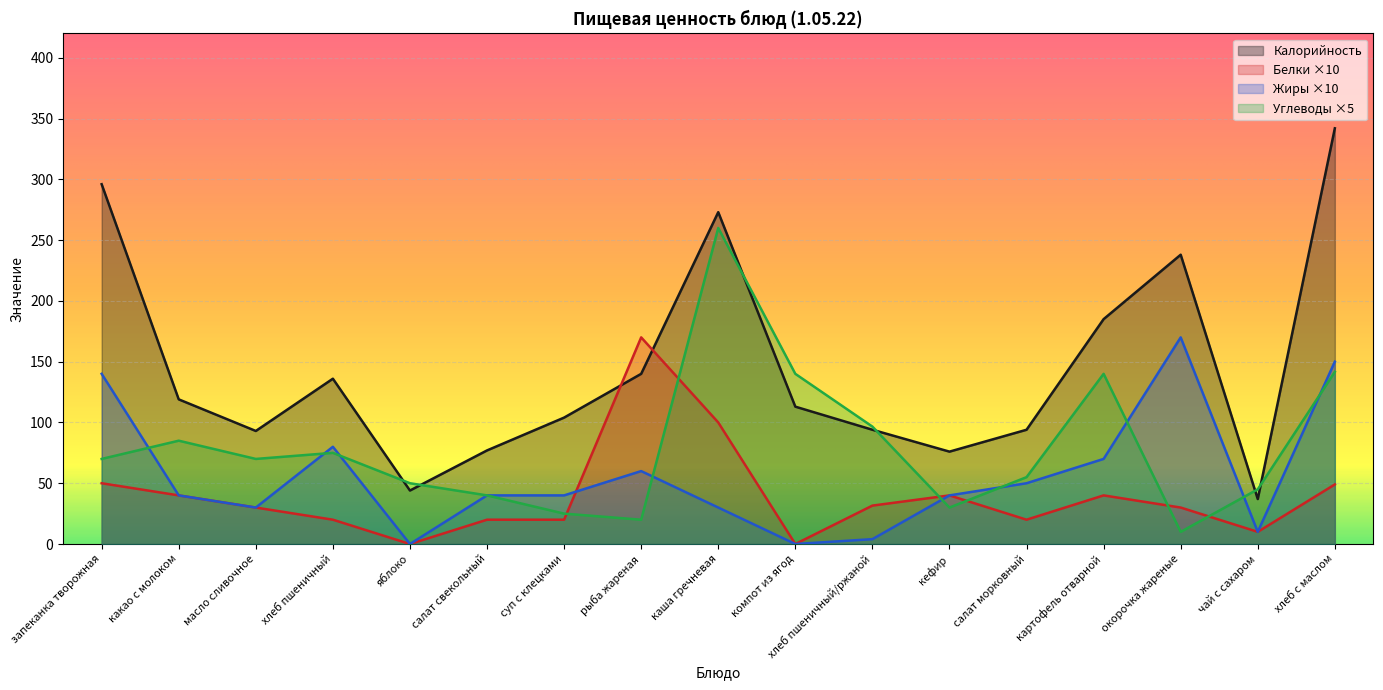

Reading right to left, extract all data points from this chart.

Калорийность: хлеб с маслом=342.0	чай с сахаром=37.0	окорочка жареные=238.0	картофель отварной=185.0	салат морковный=94.0	кефир=76.0	хлеб пшеничный/ржаной=94.0	компот из ягод=113.0	каша гречневая=273.0	рыба жареная=140.0	суп с клецками=104.0	салат свекольный=77.0	яблоко=44.0	хлеб пшеничный=136.0	масло сливочное=93.0	какао с молоком=119.0	запеканка творожная=296.0
Белки: хлеб с маслом=49.0	чай с сахаром=10.0	окорочка жареные=30.0	картофель отварной=40.0	салат морковный=20.0	кефир=40.0	хлеб пшеничный/ржаной=31.6	компот из ягод=0.0	каша гречневая=100.0	рыба жареная=170.0	суп с клецками=20.0	салат свекольный=20.0	яблоко=0.0	хлеб пшеничный=20.0	масло сливочное=30.0	какао с молоком=40.0	запеканка творожная=50.0
Жиры: хлеб с маслом=150.0	чай с сахаром=10.0	окорочка жареные=170.0	картофель отварной=70.0	салат морковный=50.0	кефир=40.0	хлеб пшеничный/ржаной=4.0	компот из ягод=0.0	каша гречневая=30.0	рыба жареная=60.0	суп с клецками=40.0	салат свекольный=40.0	яблоко=0.0	хлеб пшеничный=80.0	масло сливочное=30.0	какао с молоком=40.0	запеканка творожная=140.0
Углеводы: хлеб с маслом=141.6	чай с сахаром=45.0	окорочка жареные=10.0	картофель отварной=140.0	салат морковный=55.0	кефир=30.0	хлеб пшеничный/ржаной=96.6	компот из ягод=140.0	каша гречневая=260.0	рыба жареная=20.0	суп с клецками=25.0	салат свекольный=40.0	яблоко=50.0	хлеб пшеничный=75.0	масло сливочное=70.0	какао с молоком=85.0	запеканка творожная=70.0